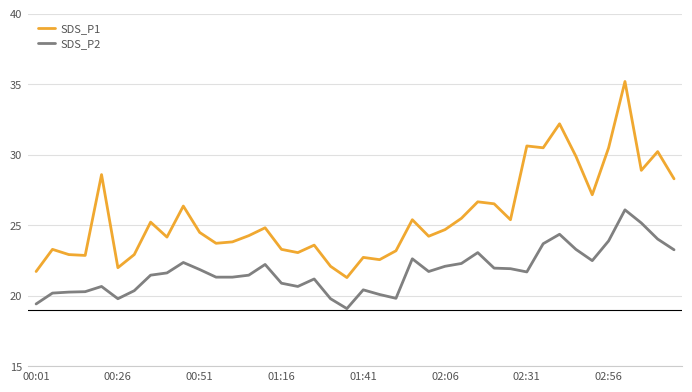

True or false: SDS_P1 and SDS_P2 cross at least once.

False